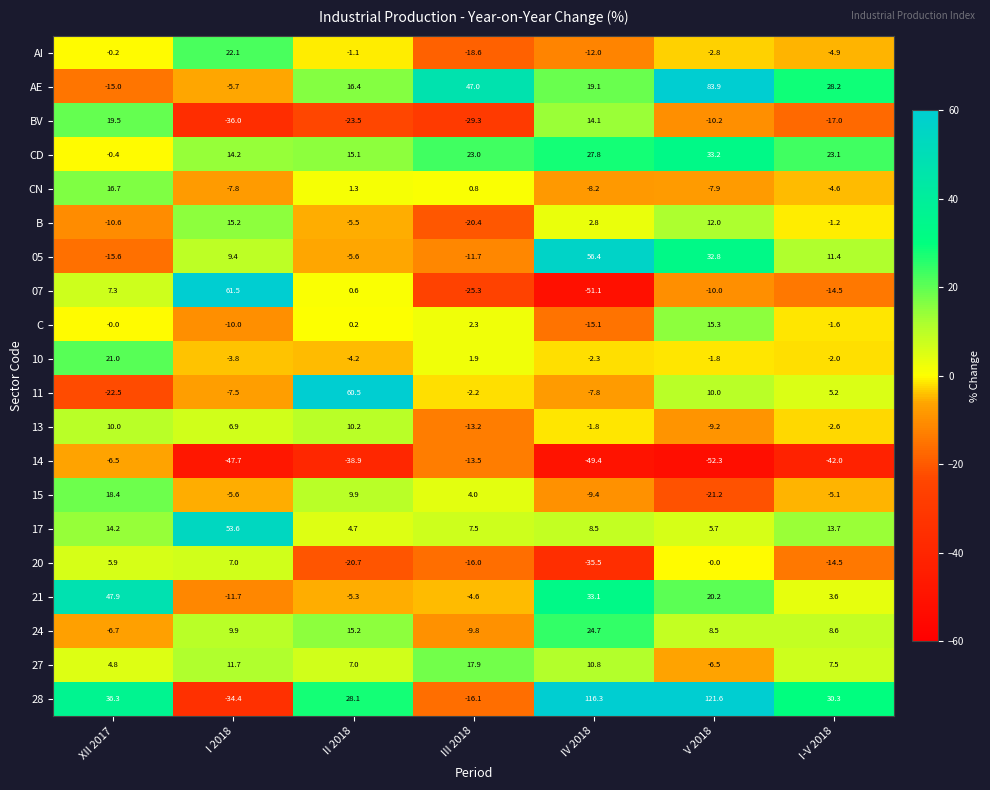

Rank the series by their maximum value, from highest to lowest.

28, AE, 07, 11, 05, 17, 21, CD, 24, AI, 10, BV, 15, 27, CN, C, B, 13, 20, 14